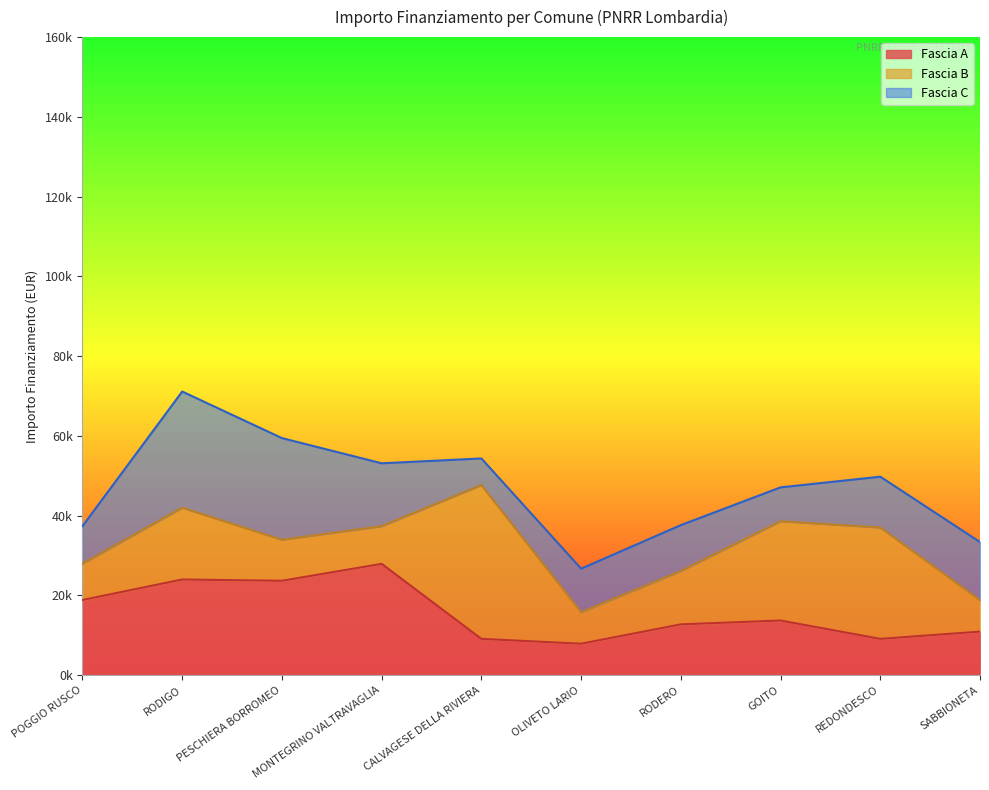

Which series ends up on top after the final intersection of Fascia C and Fascia B?

Fascia C